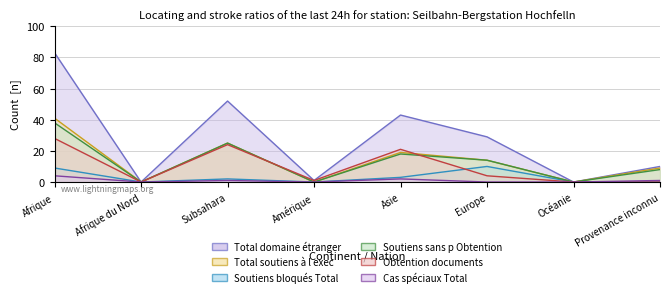

At how many categories does at least one series exceed 78?

1